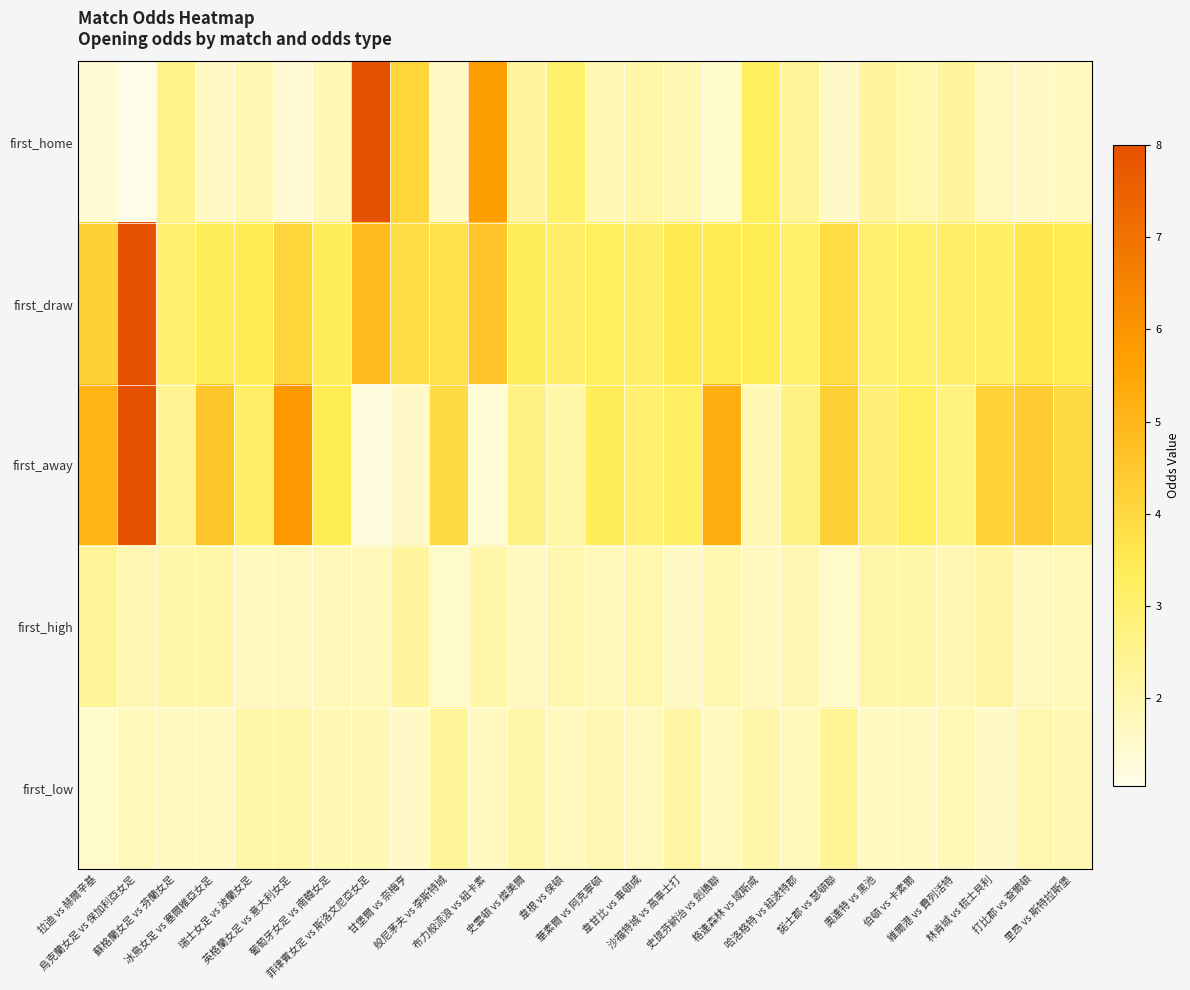

Reading left to right, transcribe all the data shown in this chart.

first_home: 拉迪 vs 赫爾辛基=1.4	烏克蘭女足 vs 保加利亞女足=1.1	蘇格蘭女足 vs 芬蘭女足=2.5	冰島女足 vs 塞爾維亞女足=1.6	瑞士女足 vs 波蘭女足=1.9	英格蘭女足 vs 意大利女足=1.4	葡萄牙女足 vs 南韓女足=1.9	菲律賓女足 vs 斯洛文尼亞女足=8.0	甘堡爾 vs 奈梅亨=4.1	般尼茅夫 vs 李斯特城=1.6	布力般流浪 vs 紐卡素=5.7	史雲頓 vs 燦美爾=2.2	韋根 vs 保頓=3.0	華素爾 vs 阿克寧頓=1.9	韋甘比 vs 車頓咸=2.1	沙福特城 vs 高車士打=1.9	史提芬納治 vs 劍橋聯=1.5	格連森林 vs 域斯咸=3.2	哈洛格特 vs 紐波特郡=2.3	諾士郡 vs 瑟頓聯=1.6	奧連特 vs 黑池=2.2	伯頓 vs 卡素爾=2.0	維爾港 vs 費列活特=2.2	林肯城 vs 梳士貝利=1.7	打比郡 vs 查爾頓=1.6	里昂 vs 斯特拉斯堡=1.7
first_draw: 拉迪 vs 赫爾辛基=4.2	烏克蘭女足 vs 保加利亞女足=8.0	蘇格蘭女足 vs 芬蘭女足=3.0	冰島女足 vs 塞爾維亞女足=3.4	瑞士女足 vs 波蘭女足=3.5	英格蘭女足 vs 意大利女足=4.1	葡萄牙女足 vs 南韓女足=3.4	菲律賓女足 vs 斯洛文尼亞女足=4.9	甘堡爾 vs 奈梅亨=3.9	般尼茅夫 vs 李斯特城=3.8	布力般流浪 vs 紐卡素=4.6	史雲頓 vs 燦美爾=3.4	韋根 vs 保頓=3.1	華素爾 vs 阿克寧頓=3.3	韋甘比 vs 車頓咸=3.1	沙福特城 vs 高車士打=3.5	史提芬納治 vs 劍橋聯=3.5	格連森林 vs 域斯咸=3.4	哈洛格特 vs 紐波特郡=3.0	諾士郡 vs 瑟頓聯=3.9	奧連特 vs 黑池=3.0	伯頓 vs 卡素爾=3.0	維爾港 vs 費列活特=3.1	林肯城 vs 梳士貝利=3.1	打比郡 vs 查爾頓=3.5	里昂 vs 斯特拉斯堡=3.5
first_away: 拉迪 vs 赫爾辛基=5.1	烏克蘭女足 vs 保加利亞女足=8.0	蘇格蘭女足 vs 芬蘭女足=2.5	冰島女足 vs 塞爾維亞女足=4.5	瑞士女足 vs 波蘭女足=3.1	英格蘭女足 vs 意大利女足=5.9	葡萄牙女足 vs 南韓女足=3.4	菲律賓女足 vs 斯洛文尼亞女足=1.2	甘堡爾 vs 奈梅亨=1.6	般尼茅夫 vs 李斯特城=4.0	布力般流浪 vs 紐卡素=1.4	史雲頓 vs 燦美爾=2.6	韋根 vs 保頓=2.1	華素爾 vs 阿克寧頓=3.4	韋甘比 vs 車頓咸=3.0	沙福特城 vs 高車士打=3.1	史提芬納治 vs 劍橋聯=5.2	格連森林 vs 域斯咸=1.9	哈洛格特 vs 紐波特郡=2.6	諾士郡 vs 瑟頓聯=4.2	奧連特 vs 黑池=2.9	伯頓 vs 卡素爾=3.3	維爾港 vs 費列活特=2.7	林肯城 vs 梳士貝利=4.2	打比郡 vs 查爾頓=4.4	里昂 vs 斯特拉斯堡=4.0
first_high: 拉迪 vs 赫爾辛基=2.4	烏克蘭女足 vs 保加利亞女足=1.9	蘇格蘭女足 vs 芬蘭女足=2.0	冰島女足 vs 塞爾維亞女足=2.0	瑞士女足 vs 波蘭女足=1.7	英格蘭女足 vs 意大利女足=1.6	葡萄牙女足 vs 南韓女足=1.8	菲律賓女足 vs 斯洛文尼亞女足=1.8	甘堡爾 vs 奈梅亨=2.2	般尼茅夫 vs 李斯特城=1.5	布力般流浪 vs 紐卡素=2.0	史雲頓 vs 燦美爾=1.6	韋根 vs 保頓=2.0	華素爾 vs 阿克寧頓=1.8	韋甘比 vs 車頓咸=1.9	沙福特城 vs 高車士打=1.6	史提芬納治 vs 劍橋聯=2.0	格連森林 vs 域斯咸=1.7	哈洛格特 vs 紐波特郡=1.9	諾士郡 vs 瑟頓聯=1.5	奧連特 vs 黑池=2.0	伯頓 vs 卡素爾=2.0	維爾港 vs 費列活特=1.9	林肯城 vs 梳士貝利=2.2	打比郡 vs 查爾頓=1.8	里昂 vs 斯特拉斯堡=1.8
first_low: 拉迪 vs 赫爾辛基=1.5	烏克蘭女足 vs 保加利亞女足=1.8	蘇格蘭女足 vs 芬蘭女足=1.7	冰島女足 vs 塞爾維亞女足=1.7	瑞士女足 vs 波蘭女足=2.1	英格蘭女足 vs 意大利女足=2.1	葡萄牙女足 vs 南韓女足=1.9	菲律賓女足 vs 斯洛文尼亞女足=1.9	甘堡爾 vs 奈梅亨=1.6	般尼茅夫 vs 李斯特城=2.4	布力般流浪 vs 紐卡素=1.7	史雲頓 vs 燦美爾=2.1	韋根 vs 保頓=1.7	華素爾 vs 阿克寧頓=1.9	韋甘比 vs 車頓咸=1.8	沙福特城 vs 高車士打=2.2	史提芬納治 vs 劍橋聯=1.7	格連森林 vs 域斯咸=2.0	哈洛格特 vs 紐波特郡=1.8	諾士郡 vs 瑟頓聯=2.4	奧連特 vs 黑池=1.7	伯頓 vs 卡素爾=1.7	維爾港 vs 費列活特=1.8	林肯城 vs 梳士貝利=1.6	打比郡 vs 查爾頓=1.9	里昂 vs 斯特拉斯堡=1.9